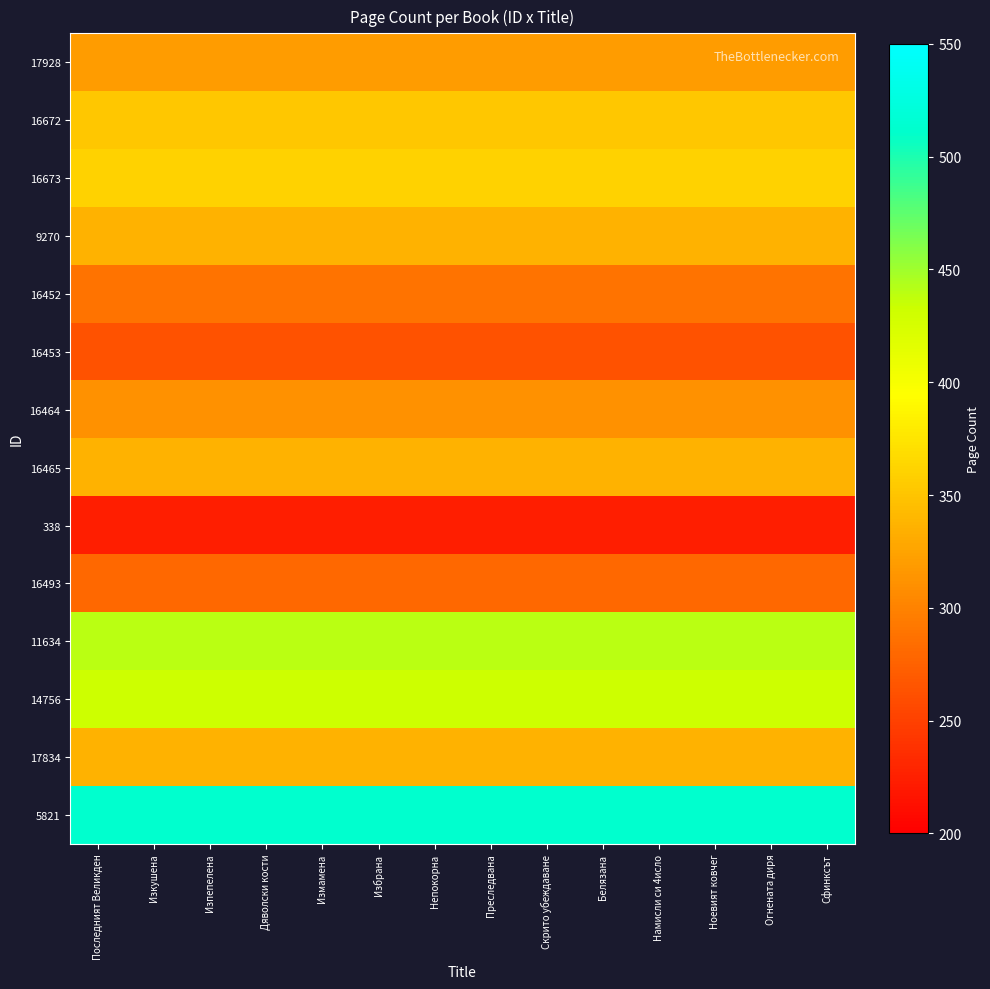

Rank the series at Измамена from lowest to highest value.

338, 16453, 16493, 16452, 16464, 17928, 9270, 16465, 17834, 16672, 16673, 14756, 11634, 5821